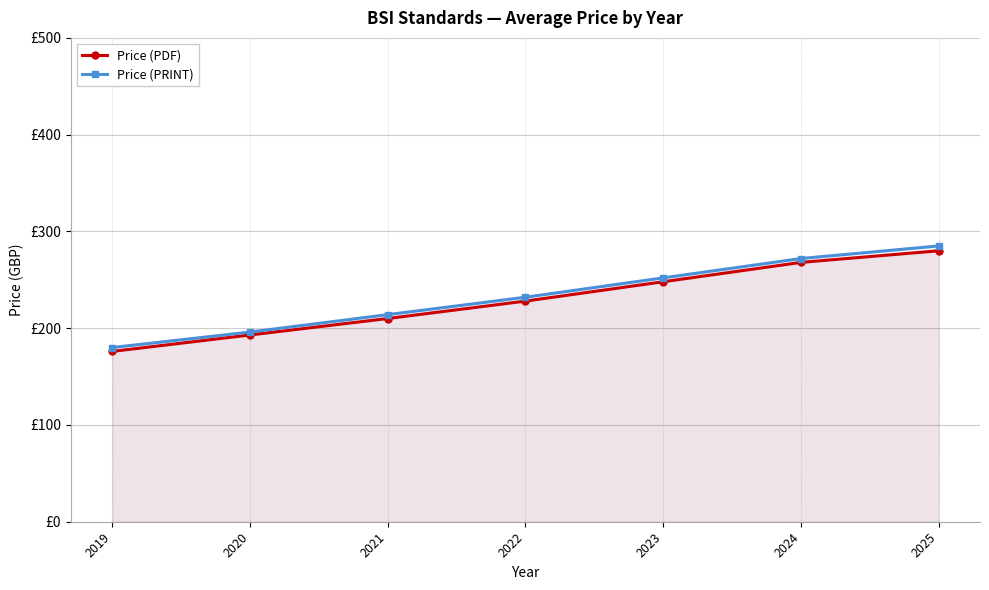

Which category has the highest value in the Price (PRINT) series?

2025